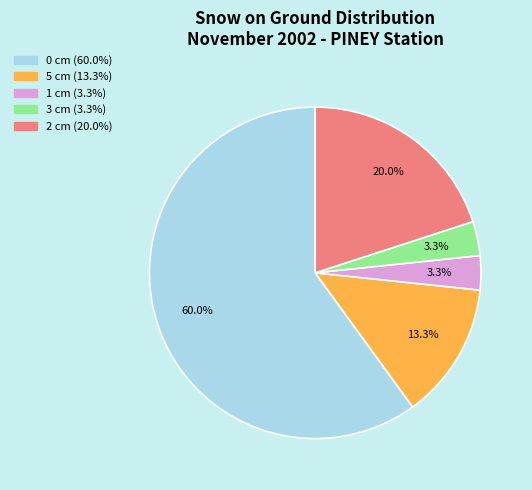

To the nearest percent, what is the average slice percentage?

20%